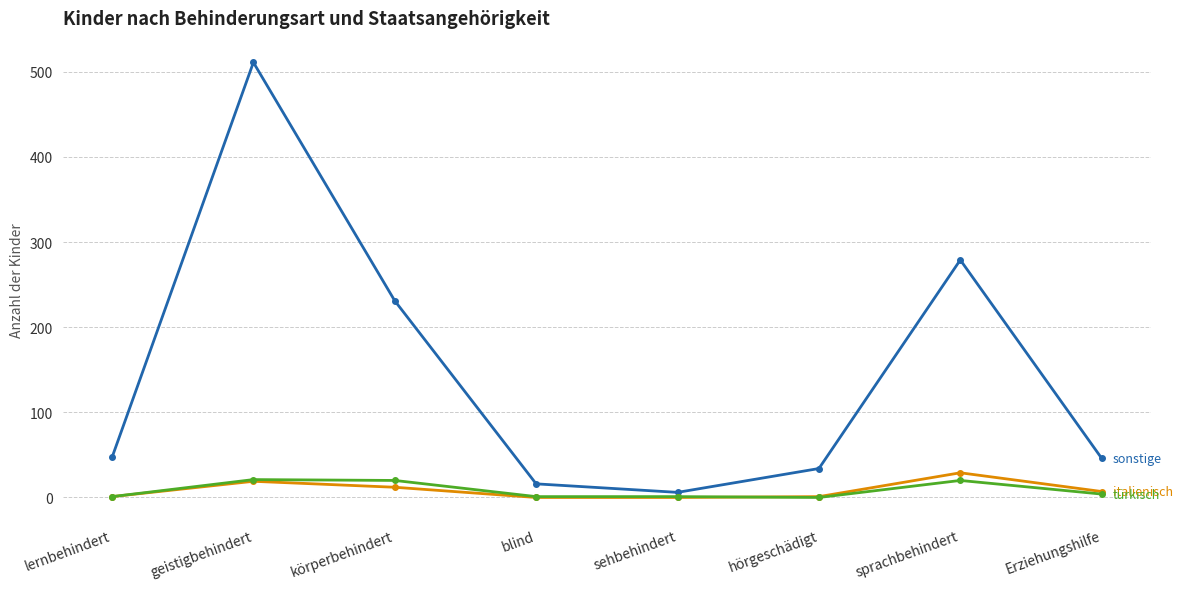

At which category is the sum across all series the highest?

geistigbehindert